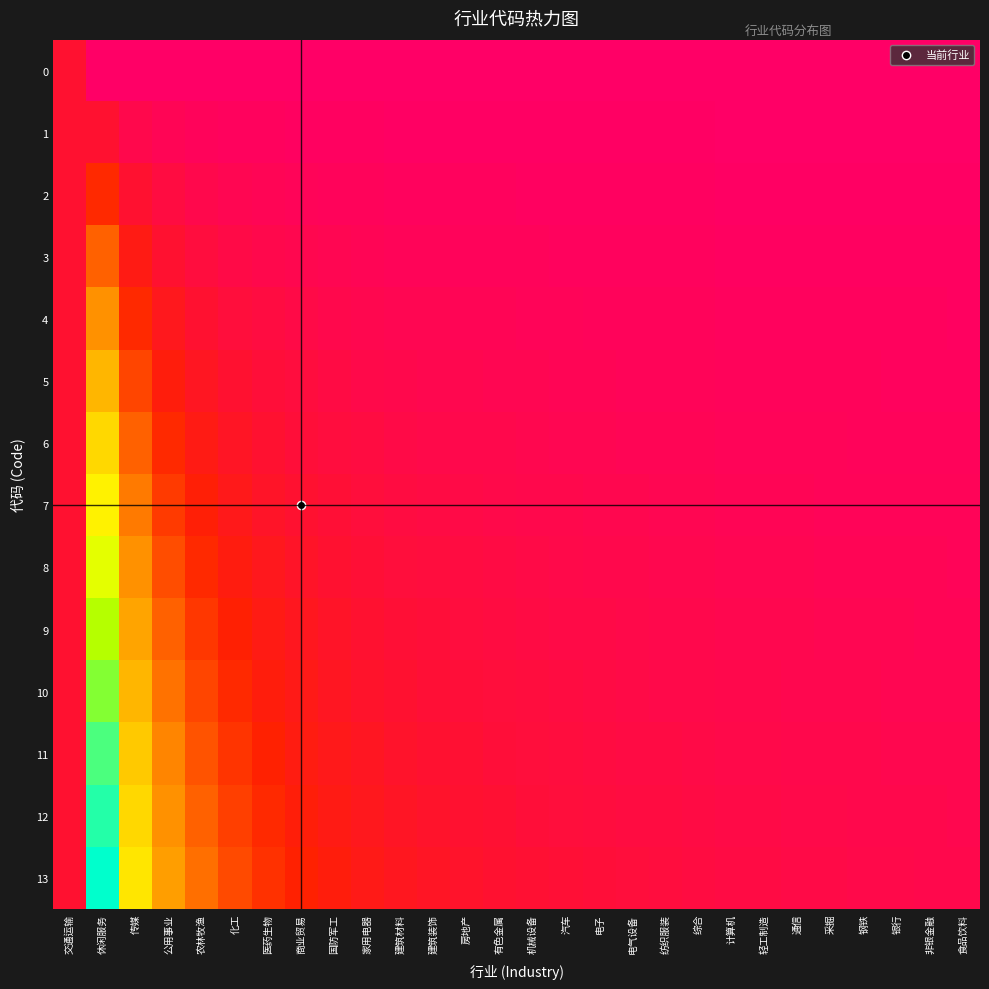

Reading left to right, transcribe all the data shown in this chart.

0: 交通运输=0.1	休闲服务=0.0	传媒=0.0	公用事业=0.0	农林牧渔=0.0	化工=0.0	医药生物=0.0	商业贸易=0.0	国防军工=0.0	家用电器=0.0	建筑材料=0.0	建筑装饰=0.0	房地产=0.0	有色金属=0.0	机械设备=0.0	汽车=0.0	电子=0.0	电气设备=0.0	纺织服装=0.0	综合=0.0	计算机=0.0	轻工制造=0.0	通信=0.0	采掘=0.0	钢铁=0.0	银行=0.0	非银金融=0.0	食品饮料=0.0
1: 交通运输=0.1	休闲服务=0.1	传媒=0.0	公用事业=0.0	农林牧渔=0.0	化工=0.0	医药生物=0.0	商业贸易=0.0	国防军工=0.0	家用电器=0.0	建筑材料=0.0	建筑装饰=0.0	房地产=0.0	有色金属=0.0	机械设备=0.0	汽车=0.0	电子=0.0	电气设备=0.0	纺织服装=0.0	综合=0.0	计算机=0.0	轻工制造=0.0	通信=0.0	采掘=0.0	钢铁=0.0	银行=0.0	非银金融=0.0	食品饮料=0.0
2: 交通运输=0.1	休闲服务=0.2	传媒=0.1	公用事业=0.1	农林牧渔=0.0	化工=0.0	医药生物=0.0	商业贸易=0.0	国防军工=0.0	家用电器=0.0	建筑材料=0.0	建筑装饰=0.0	房地产=0.0	有色金属=0.0	机械设备=0.0	汽车=0.0	电子=0.0	电气设备=0.0	纺织服装=0.0	综合=0.0	计算机=0.0	轻工制造=0.0	通信=0.0	采掘=0.0	钢铁=0.0	银行=0.0	非银金融=0.0	食品饮料=0.0
3: 交通运输=0.1	休闲服务=0.2	传媒=0.1	公用事业=0.1	农林牧渔=0.1	化工=0.0	医药生物=0.0	商业贸易=0.0	国防军工=0.0	家用电器=0.0	建筑材料=0.0	建筑装饰=0.0	房地产=0.0	有色金属=0.0	机械设备=0.0	汽车=0.0	电子=0.0	电气设备=0.0	纺织服装=0.0	综合=0.0	计算机=0.0	轻工制造=0.0	通信=0.0	采掘=0.0	钢铁=0.0	银行=0.0	非银金融=0.0	食品饮料=0.0
4: 交通运输=0.1	休闲服务=0.3	传媒=0.2	公用事业=0.1	农林牧渔=0.1	化工=0.1	医药生物=0.1	商业贸易=0.0	国防军工=0.0	家用电器=0.0	建筑材料=0.0	建筑装饰=0.0	房地产=0.0	有色金属=0.0	机械设备=0.0	汽车=0.0	电子=0.0	电气设备=0.0	纺织服装=0.0	综合=0.0	计算机=0.0	轻工制造=0.0	通信=0.0	采掘=0.0	钢铁=0.0	银行=0.0	非银金融=0.0	食品饮料=0.0
5: 交通运输=0.1	休闲服务=0.4	传媒=0.2	公用事业=0.1	农林牧渔=0.1	化工=0.1	医药生物=0.1	商业贸易=0.1	国防军工=0.0	家用电器=0.0	建筑材料=0.0	建筑装饰=0.0	房地产=0.0	有色金属=0.0	机械设备=0.0	汽车=0.0	电子=0.0	电气设备=0.0	纺织服装=0.0	综合=0.0	计算机=0.0	轻工制造=0.0	通信=0.0	采掘=0.0	钢铁=0.0	银行=0.0	非银金融=0.0	食品饮料=0.0
6: 交通运输=0.1	休闲服务=0.5	传媒=0.2	公用事业=0.2	农林牧渔=0.1	化工=0.1	医药生物=0.1	商业贸易=0.1	国防军工=0.1	家用电器=0.1	建筑材料=0.0	建筑装饰=0.0	房地产=0.0	有色金属=0.0	机械设备=0.0	汽车=0.0	电子=0.0	电气设备=0.0	纺织服装=0.0	综合=0.0	计算机=0.0	轻工制造=0.0	通信=0.0	采掘=0.0	钢铁=0.0	银行=0.0	非银金融=0.0	食品饮料=0.0
7: 交通运输=0.1	休闲服务=0.5	传媒=0.3	公用事业=0.2	农林牧渔=0.1	化工=0.1	医药生物=0.1	商业贸易=0.1	国防军工=0.1	家用电器=0.1	建筑材料=0.1	建筑装饰=0.0	房地产=0.0	有色金属=0.0	机械设备=0.0	汽车=0.0	电子=0.0	电气设备=0.0	纺织服装=0.0	综合=0.0	计算机=0.0	轻工制造=0.0	通信=0.0	采掘=0.0	钢铁=0.0	银行=0.0	非银金融=0.0	食品饮料=0.0
8: 交通运输=0.1	休闲服务=0.6	传媒=0.3	公用事业=0.2	农林牧渔=0.2	化工=0.1	医药生物=0.1	商业贸易=0.1	国防军工=0.1	家用电器=0.1	建筑材料=0.1	建筑装饰=0.1	房地产=0.1	有色金属=0.0	机械设备=0.0	汽车=0.0	电子=0.0	电气设备=0.0	纺织服装=0.0	综合=0.0	计算机=0.0	轻工制造=0.0	通信=0.0	采掘=0.0	钢铁=0.0	银行=0.0	非银金融=0.0	食品饮料=0.0
9: 交通运输=0.1	休闲服务=0.7	传媒=0.3	公用事业=0.2	农林牧渔=0.2	化工=0.1	医药生物=0.1	商业贸易=0.1	国防军工=0.1	家用电器=0.1	建筑材料=0.1	建筑装饰=0.1	房地产=0.1	有色金属=0.1	机械设备=0.0	汽车=0.0	电子=0.0	电气设备=0.0	纺织服装=0.0	综合=0.0	计算机=0.0	轻工制造=0.0	通信=0.0	采掘=0.0	钢铁=0.0	银行=0.0	非银金融=0.0	食品饮料=0.0
10: 交通运输=0.1	休闲服务=0.8	传媒=0.4	公用事业=0.3	农林牧渔=0.2	化工=0.2	医药生物=0.1	商业贸易=0.1	国防军工=0.1	家用电器=0.1	建筑材料=0.1	建筑装饰=0.1	房地产=0.1	有色金属=0.1	机械设备=0.1	汽车=0.1	电子=0.0	电气设备=0.0	纺织服装=0.0	综合=0.0	计算机=0.0	轻工制造=0.0	通信=0.0	采掘=0.0	钢铁=0.0	银行=0.0	非银金融=0.0	食品饮料=0.0
11: 交通运输=0.1	休闲服务=0.8	传媒=0.4	公用事业=0.3	农林牧渔=0.2	化工=0.2	医药生物=0.1	商业贸易=0.1	国防军工=0.1	家用电器=0.1	建筑材料=0.1	建筑装饰=0.1	房地产=0.1	有色金属=0.1	机械设备=0.1	汽车=0.1	电子=0.1	电气设备=0.0	纺织服装=0.0	综合=0.0	计算机=0.0	轻工制造=0.0	通信=0.0	采掘=0.0	钢铁=0.0	银行=0.0	非银金融=0.0	食品饮料=0.0
12: 交通运输=0.1	休闲服务=0.9	传媒=0.5	公用事业=0.3	农林牧渔=0.2	化工=0.2	医药生物=0.2	商业贸易=0.1	国防军工=0.1	家用电器=0.1	建筑材料=0.1	建筑装饰=0.1	房地产=0.1	有色金属=0.1	机械设备=0.1	汽车=0.1	电子=0.1	电气设备=0.1	纺织服装=0.1	综合=0.0	计算机=0.0	轻工制造=0.0	通信=0.0	采掘=0.0	钢铁=0.0	银行=0.0	非银金融=0.0	食品饮料=0.0
13: 交通运输=0.1	休闲服务=1.0	传媒=0.5	公用事业=0.3	农林牧渔=0.3	化工=0.2	医药生物=0.2	商业贸易=0.1	国防军工=0.1	家用电器=0.1	建筑材料=0.1	建筑装饰=0.1	房地产=0.1	有色金属=0.1	机械设备=0.1	汽车=0.1	电子=0.1	电气设备=0.1	纺织服装=0.1	综合=0.1	计算机=0.1	轻工制造=0.0	通信=0.0	采掘=0.0	钢铁=0.0	银行=0.0	非银金融=0.0	食品饮料=0.0